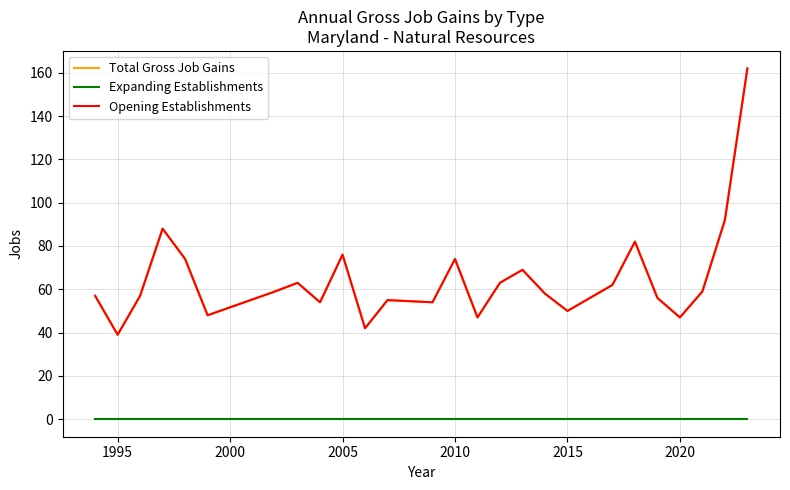

What is the value of the Total Gross Job Gains point at the 23rd from the left?

47